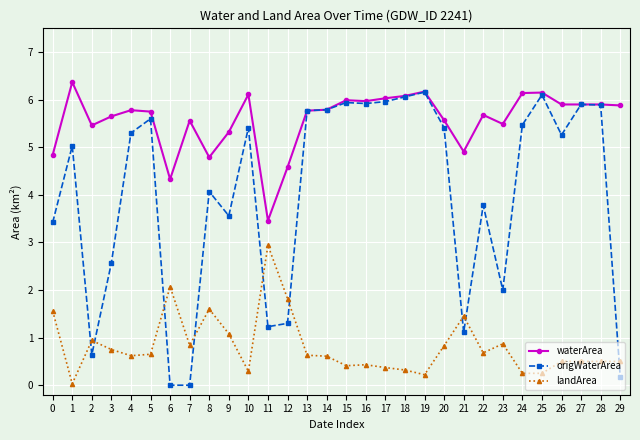

Which series has the largest total across all categories?

waterArea